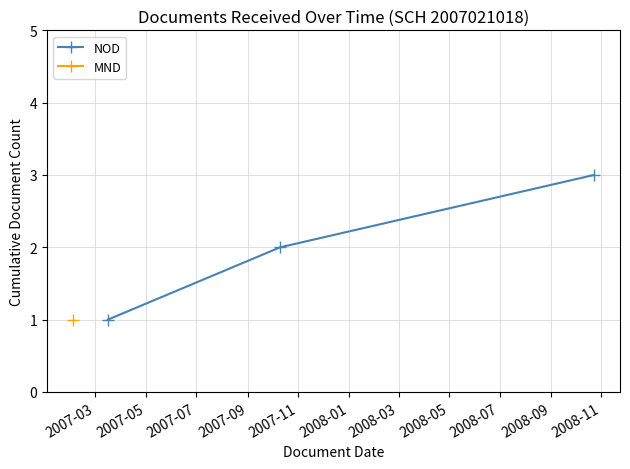

What is the highest value of the NOD series?

3